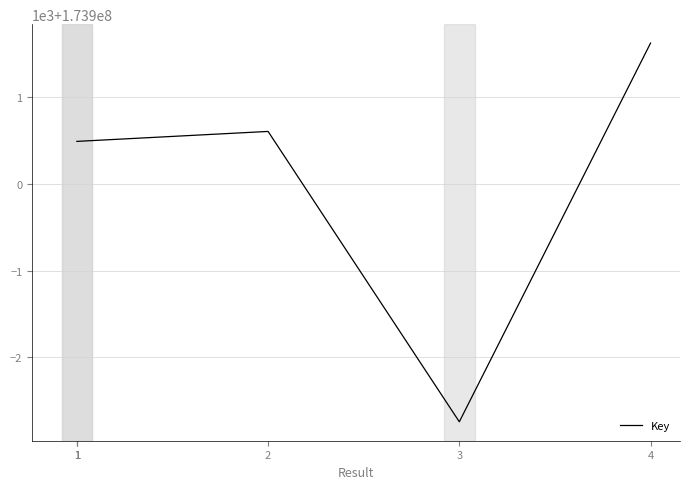

How many lines are shown in the chart?

1